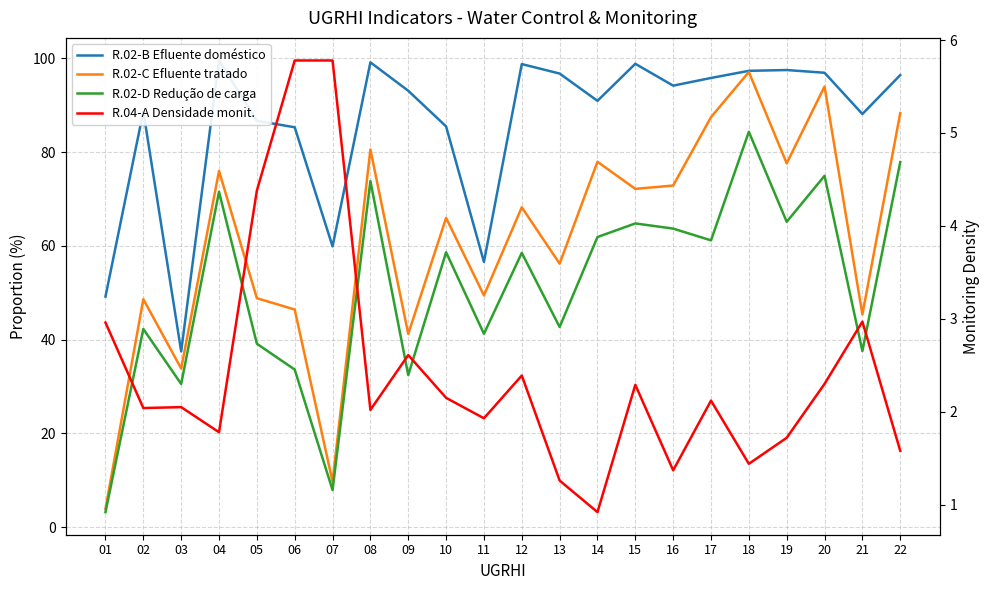

At which label does R.04-A Densidade monit. reach its peak?

06